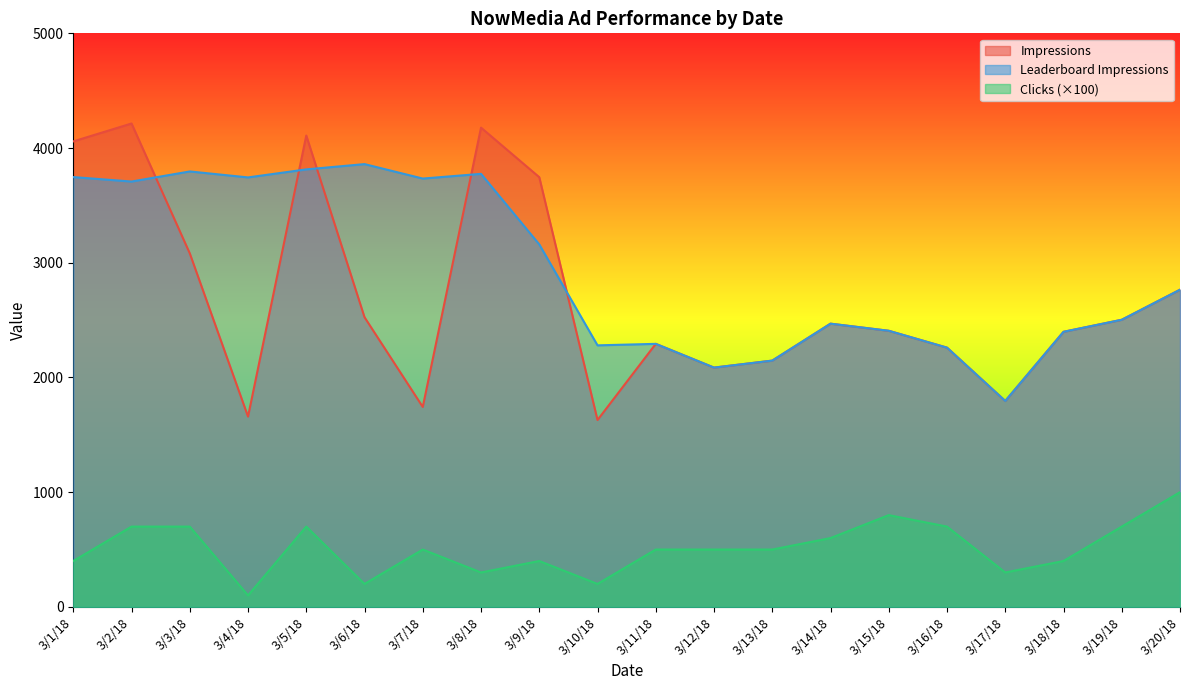

Read the Clicks value at 3/13/18.

500